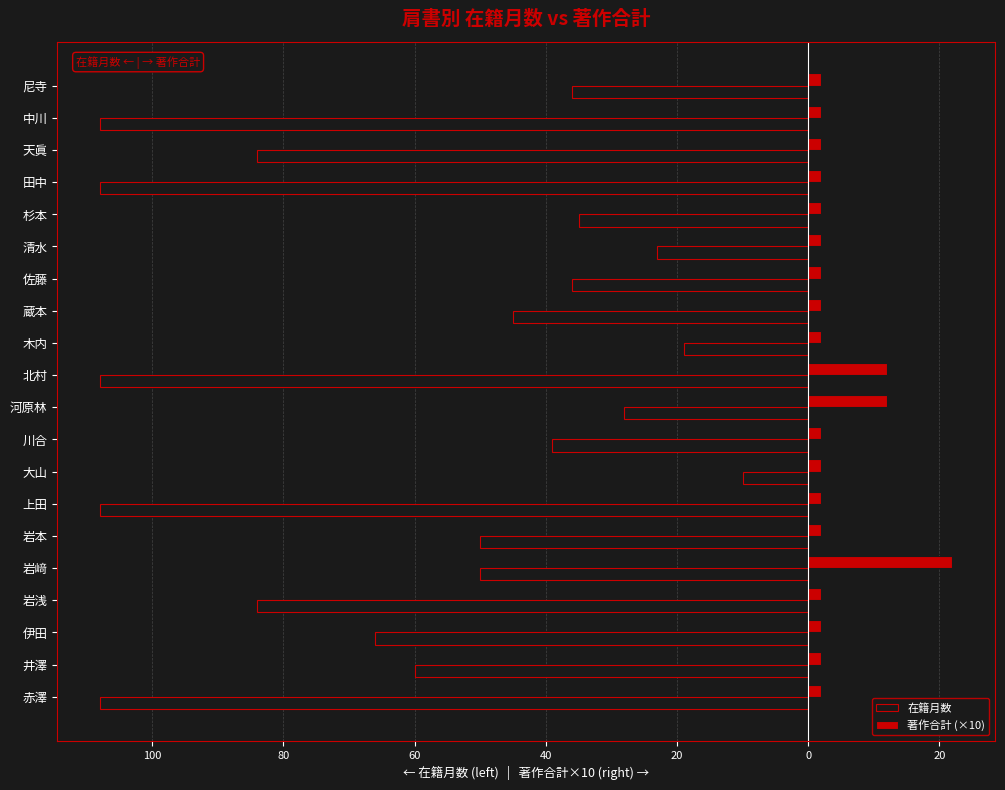

Reading left to right, list all the values displayed in this chart.

在籍月数: -108	-60	-66	-84	-50	-50	-108	-10	-39	-28	-108	-19	-45	-36	-23	-35	-108	-84	-108	-36
著作合計 (×10): 2	2	2	2	22	2	2	2	2	12	12	2	2	2	2	2	2	2	2	2